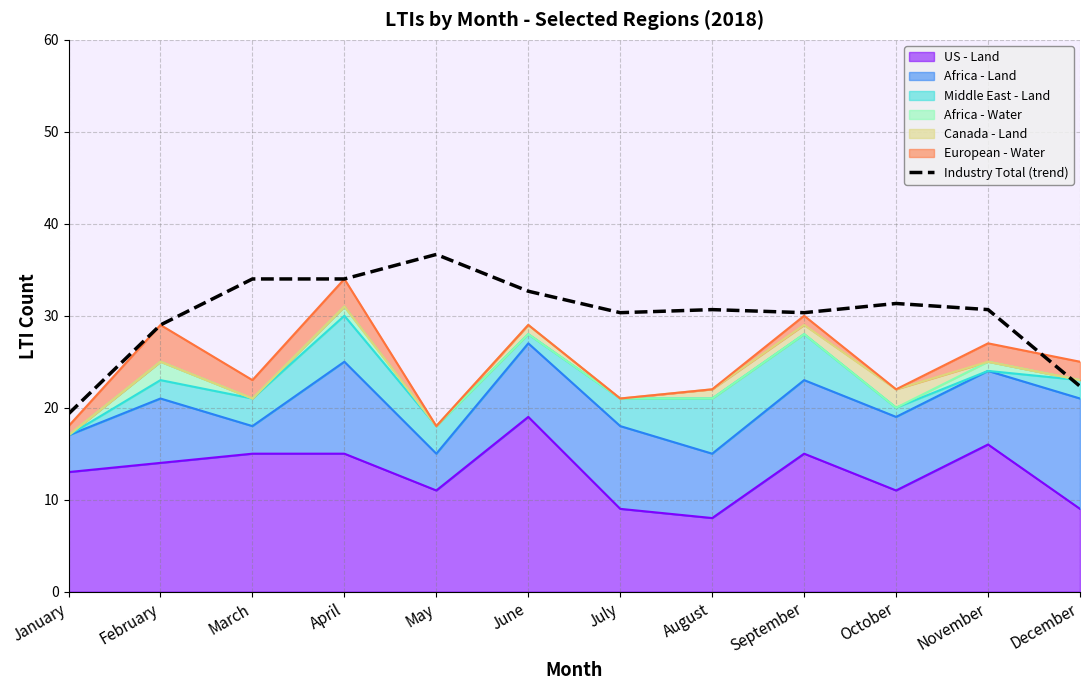

Where is the data nearest to the value 28?

February